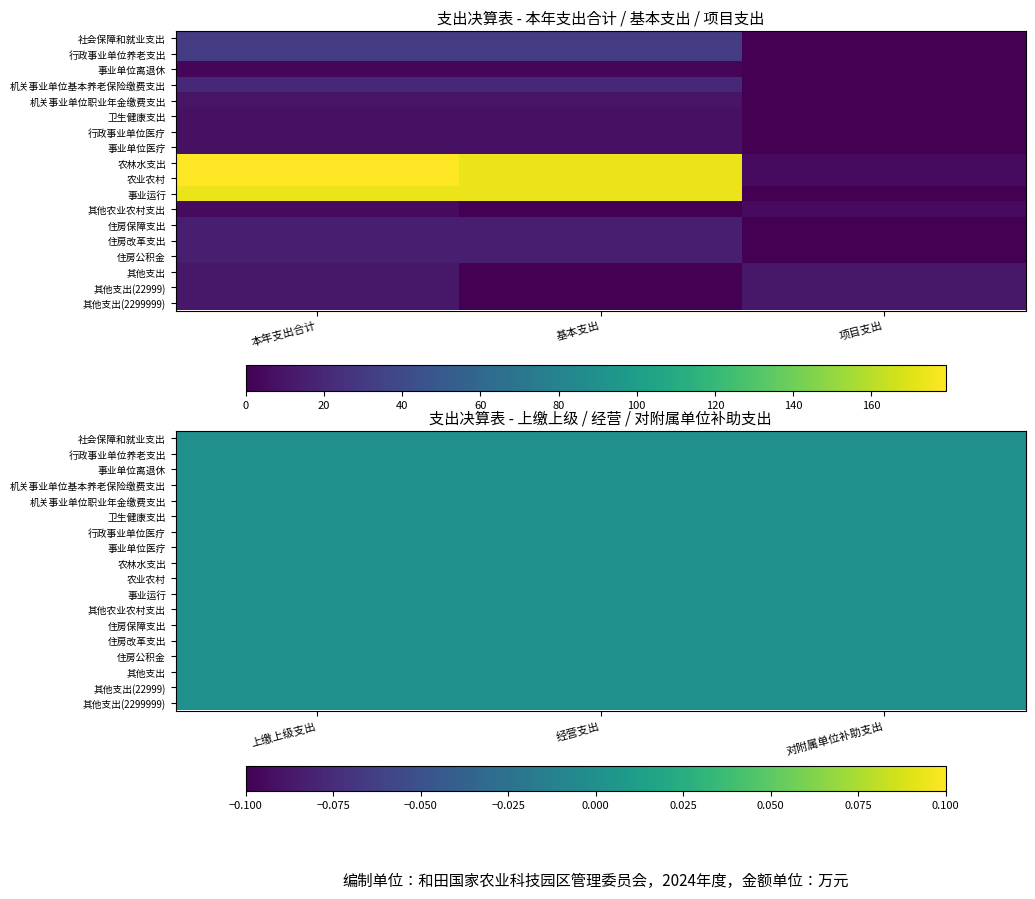

Reading left to right, transcribe all the data shown in this chart.

社会保障和就业支出: 0=31.7	1=31.7	2=0.0	3=0.0	4=0.0	5=0.0
行政事业单位养老支出: 0=31.7	1=31.7	2=0.0	3=0.0	4=0.0	5=0.0
事业单位离退休: 0=2.4	1=2.4	2=0.0	3=0.0	4=0.0	5=0.0
机关事业单位基本养老保险缴费支出: 0=20.1	1=20.1	2=0.0	3=0.0	4=0.0	5=0.0
机关事业单位职业年金缴费支出: 0=9.1	1=9.1	2=0.0	3=0.0	4=0.0	5=0.0
卫生健康支出: 0=8.2	1=8.2	2=0.0	3=0.0	4=0.0	5=0.0
行政事业单位医疗: 0=8.2	1=8.2	2=0.0	3=0.0	4=0.0	5=0.0
事业单位医疗: 0=8.2	1=8.2	2=0.0	3=0.0	4=0.0	5=0.0
农林水支出: 0=179.0	1=174.0	2=5.0	3=0.0	4=0.0	5=0.0
农业农村: 0=179.0	1=174.0	2=5.0	3=0.0	4=0.0	5=0.0
事业运行: 0=174.0	1=174.0	2=0.0	3=0.0	4=0.0	5=0.0
其他农业农村支出: 0=5.0	1=0.0	2=5.0	3=0.0	4=0.0	5=0.0
住房保障支出: 0=15.0	1=15.0	2=0.0	3=0.0	4=0.0	5=0.0
住房改革支出: 0=15.0	1=15.0	2=0.0	3=0.0	4=0.0	5=0.0
住房公积金: 0=15.0	1=15.0	2=0.0	3=0.0	4=0.0	5=0.0
其他支出: 0=11.7	1=0.0	2=11.7	3=0.0	4=0.0	5=0.0
其他支出(22999): 0=11.7	1=0.0	2=11.7	3=0.0	4=0.0	5=0.0
其他支出(2299999): 0=11.7	1=0.0	2=11.7	3=0.0	4=0.0	5=0.0